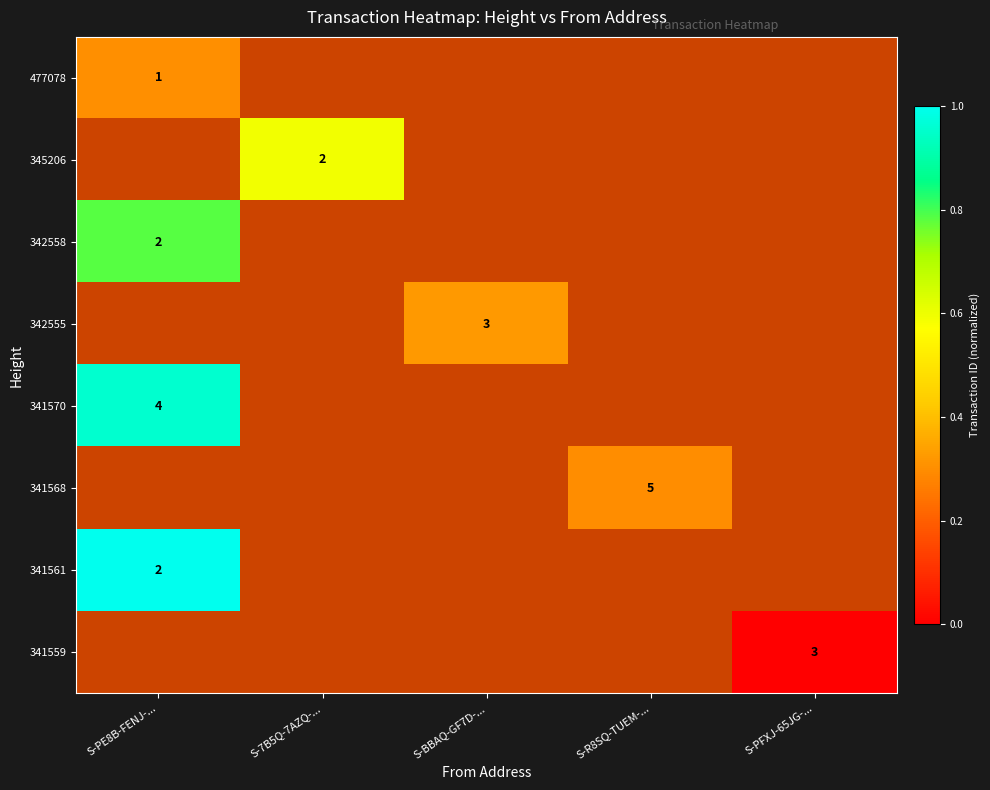

Which series has the largest range (max minus min)?

477078